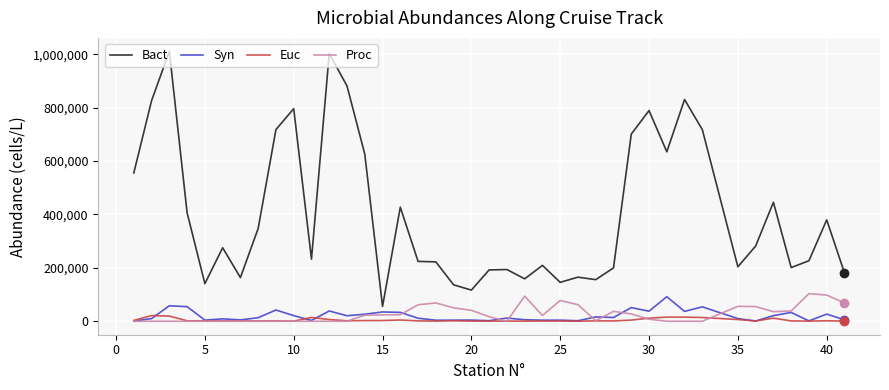

True or false: Bact and Euc cross at least once.

False